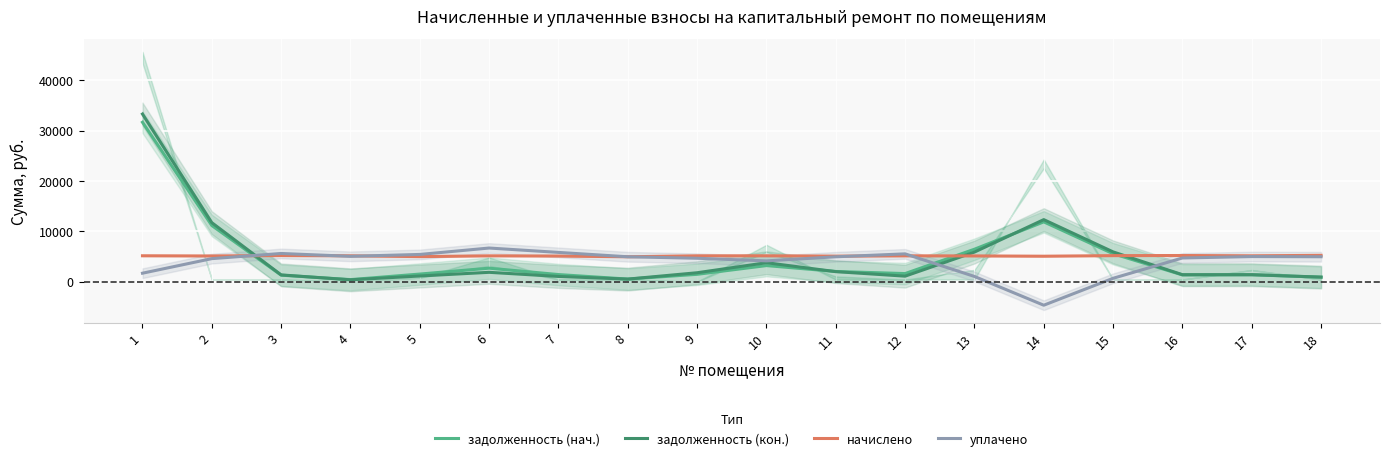

True or false: задолженность (кон.) has a value of 21037.8 at 2.

False